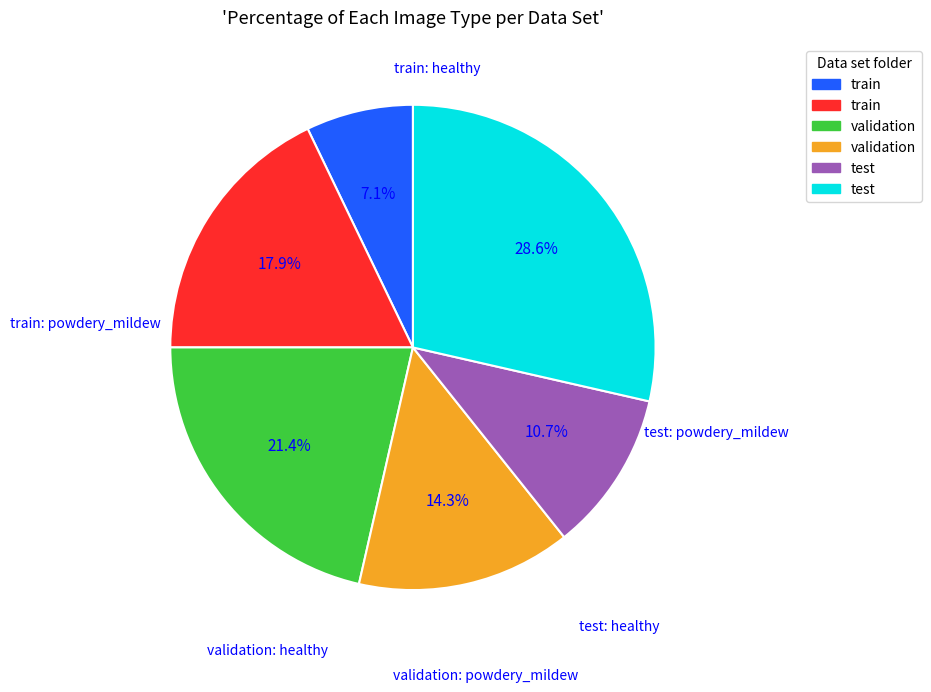

Is there a majority slice in this chart?

No